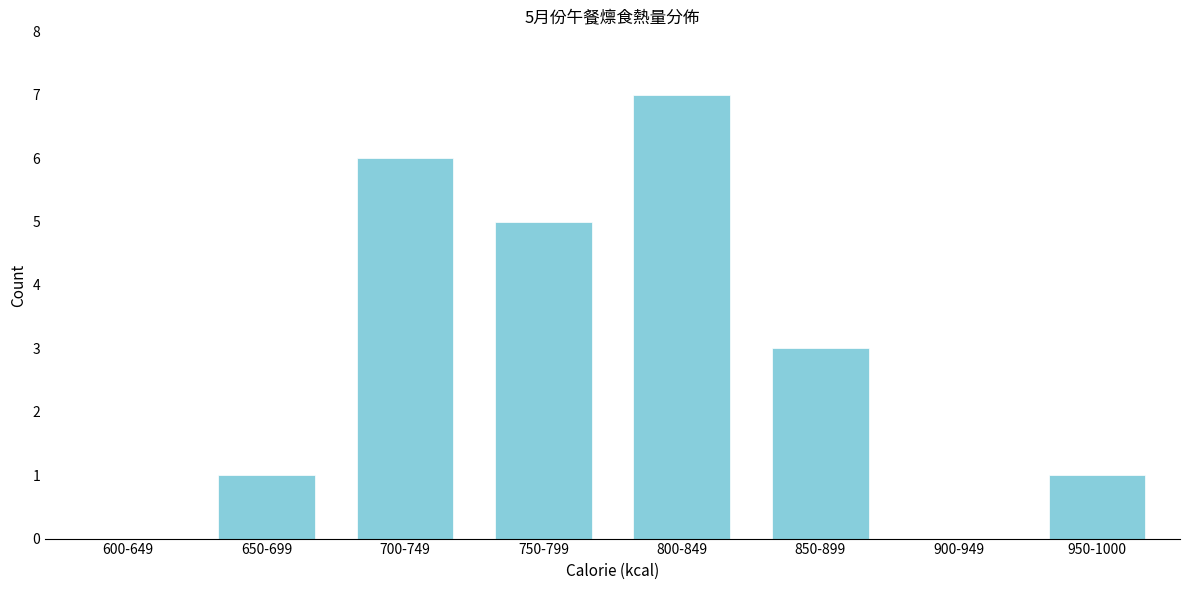

Reading left to right, what are all the values shown in this chart?

600-649=0	650-699=1	700-749=6	750-799=5	800-849=7	850-899=3	900-949=0	950-1000=1